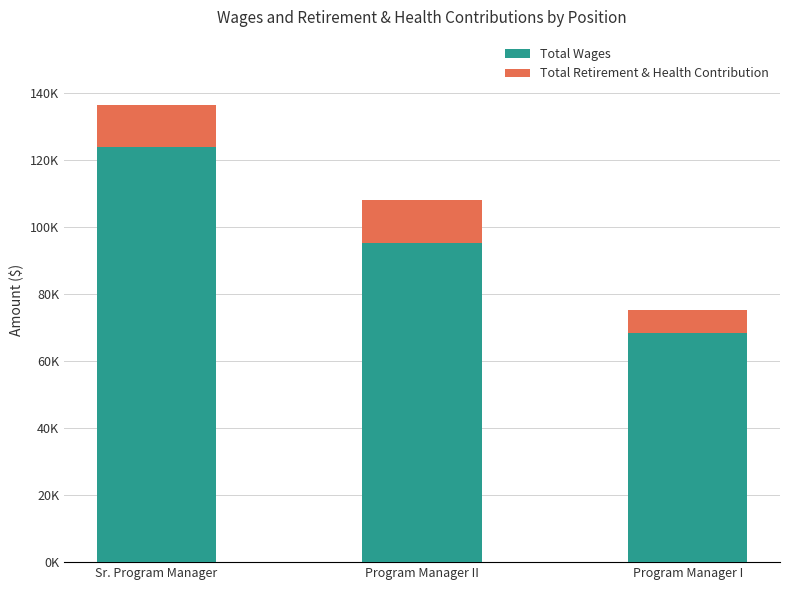

How many Total Retirement & Health Contribution values are between 7103 and 13101?

3